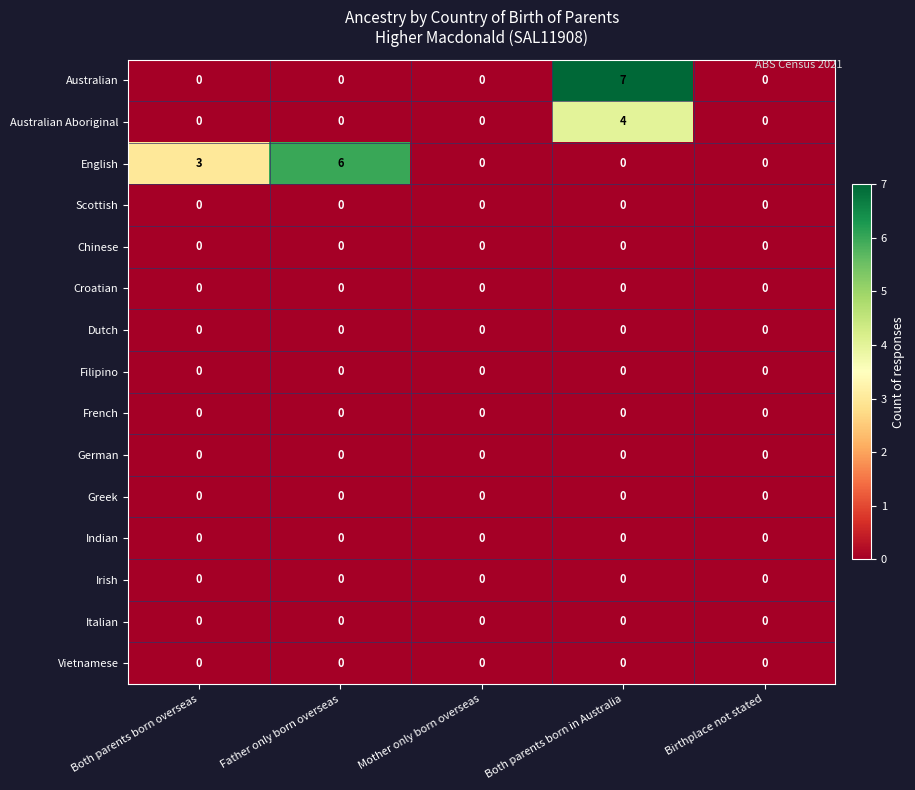

At which category is the sum across all series the highest?

Both parents born in Australia